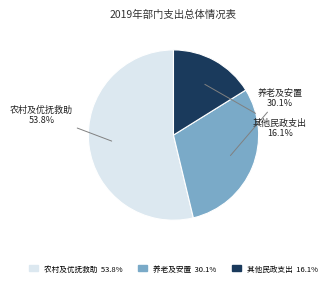

Does any single category account for the majority?

Yes